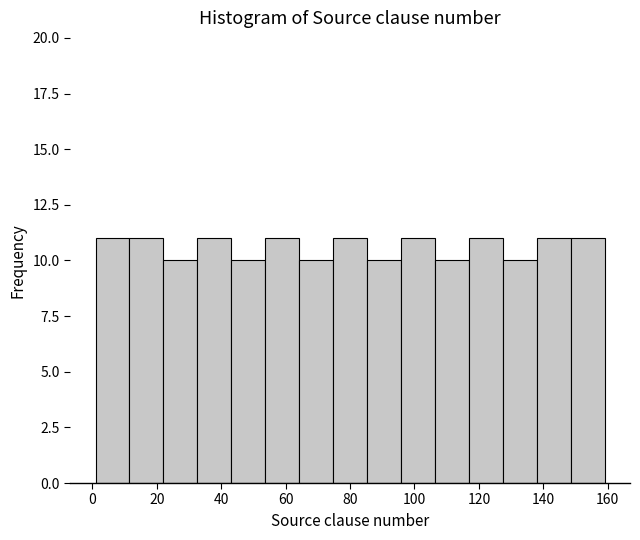

Reading left to right, list every bar in this chart as the range it spans on the x-axis followed by its height. Neither the bar edges nor the heights are printed on the chart, so give them approximately, as read against the axes.

2 to 12: 11
12 to 22: 11
22 to 32: 10
32 to 44: 11
44 to 54: 10
54 to 64: 11
64 to 74: 10
74 to 86: 11
86 to 96: 10
96 to 106: 11
106 to 116: 10
116 to 128: 11
128 to 138: 10
138 to 148: 11
148 to 160: 11